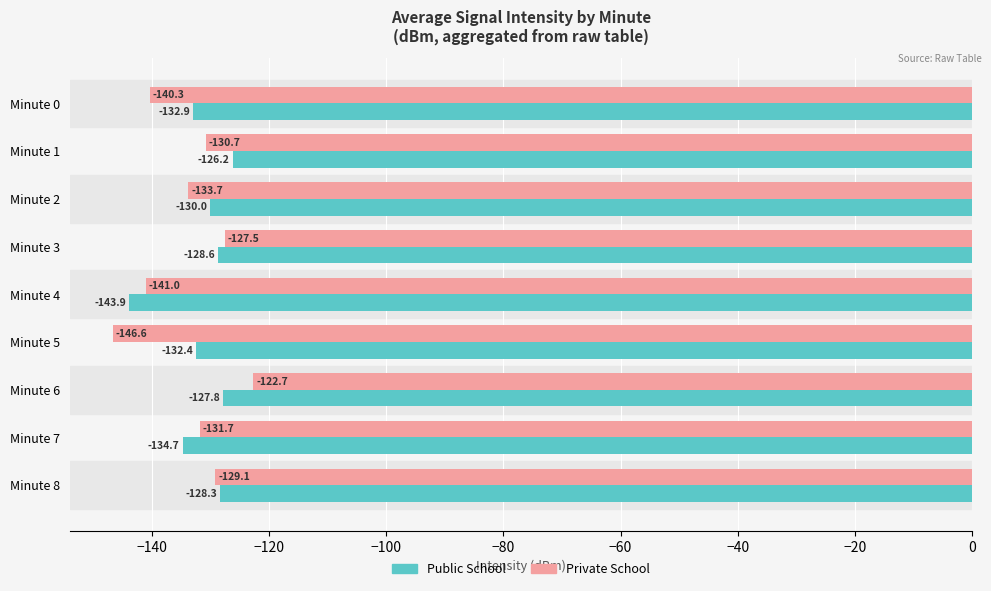

How many data points in Private School are less than -131?

5